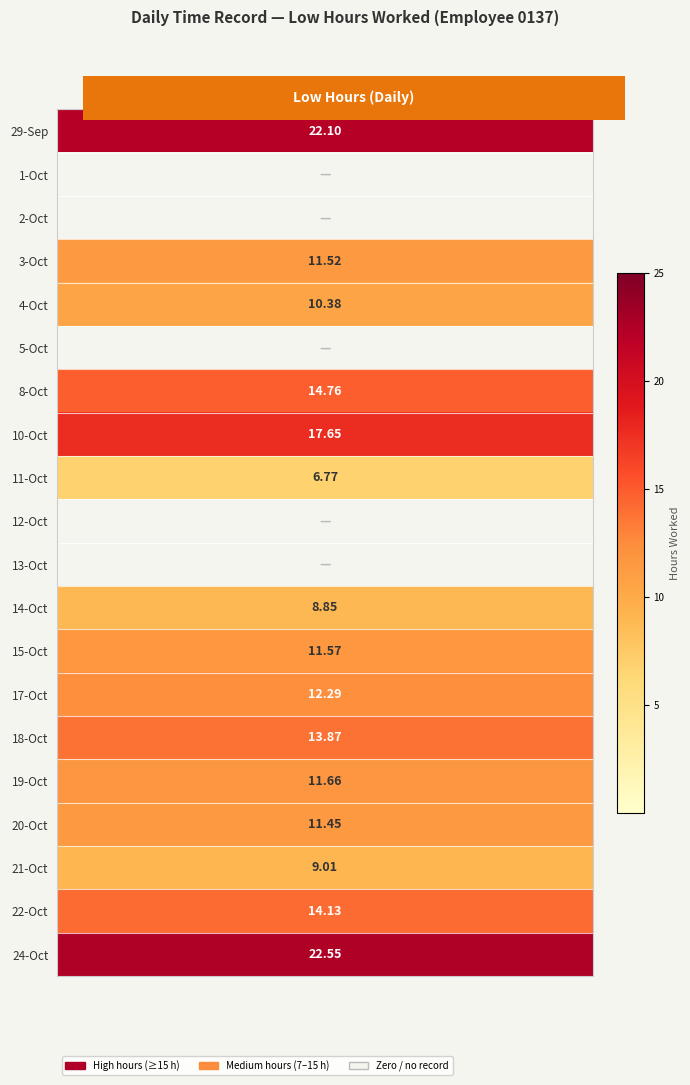

How many data points in 20 are above 0?

1